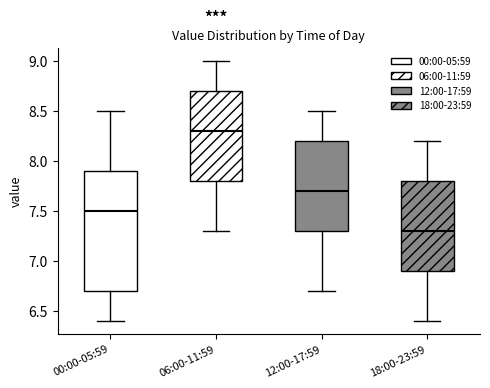

Where is the lower edge of the box for 00:00-05:59 on the y-axis? The values are not printed on the chart, so give them approximately, as read against the axis.

6.7